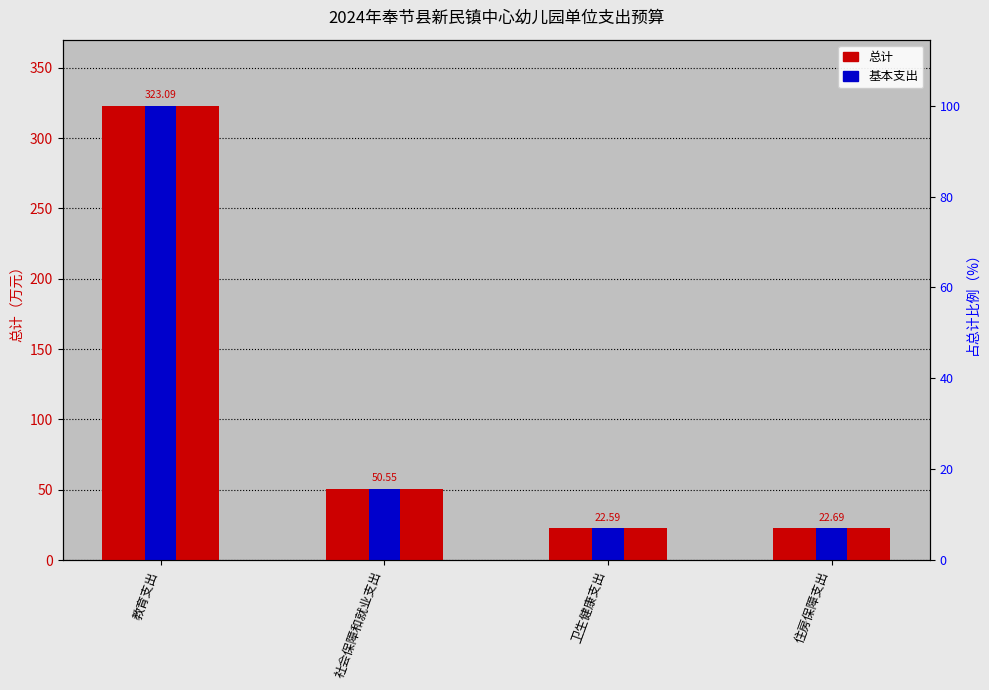

Which series has the largest total across all categories?

总计